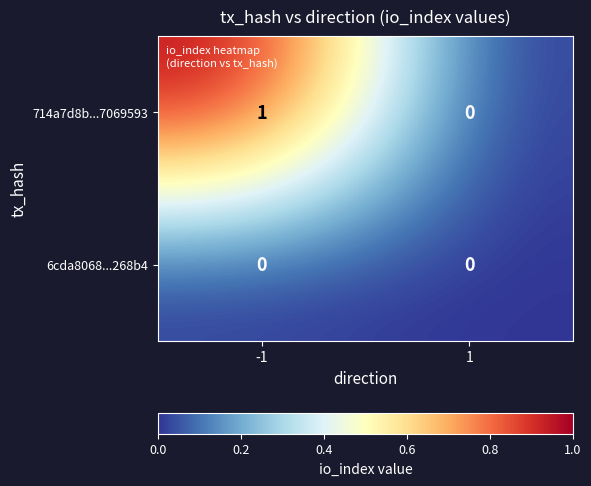

Reading left to right, what are all the values shown in this chart?

714a7d8b...7069593: 1	0
6cda8068...268b4: 0	0